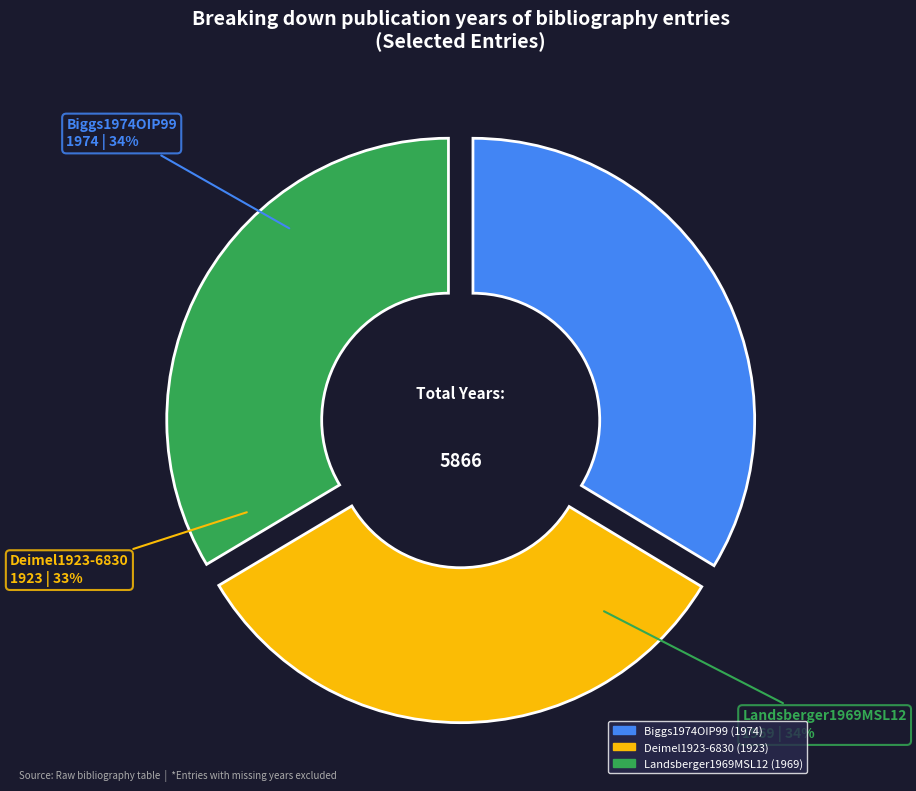

To the nearest percent, what is the combined percentage of Biggs1974OIP99 and Deimel1923-6830?

66%